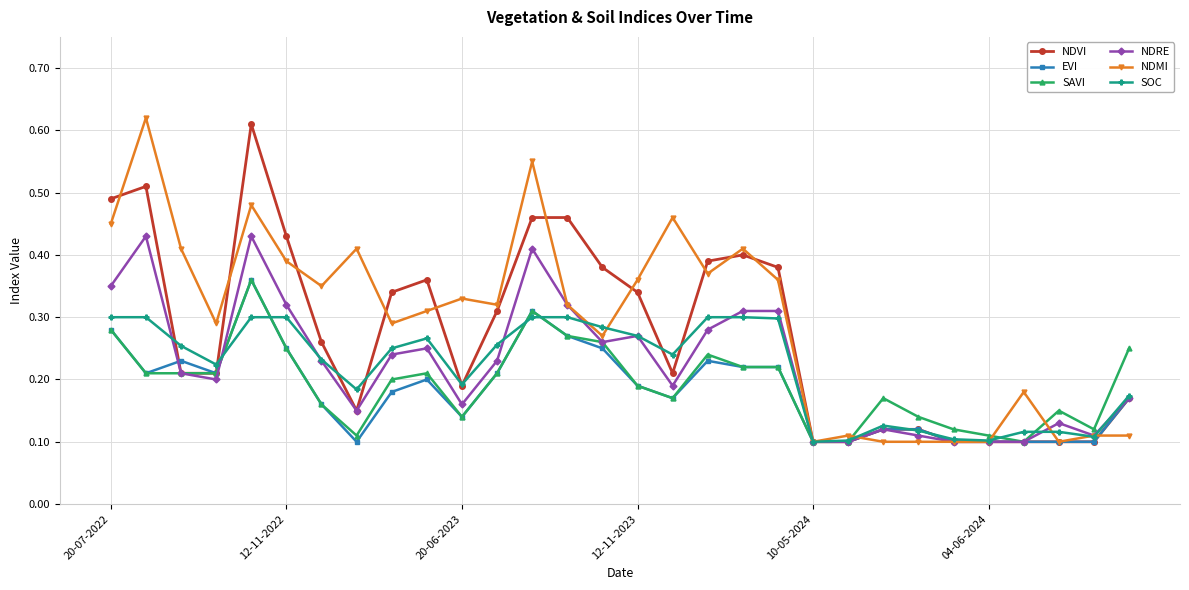

True or false: NDVI has more than 1 interior local peaks.

True